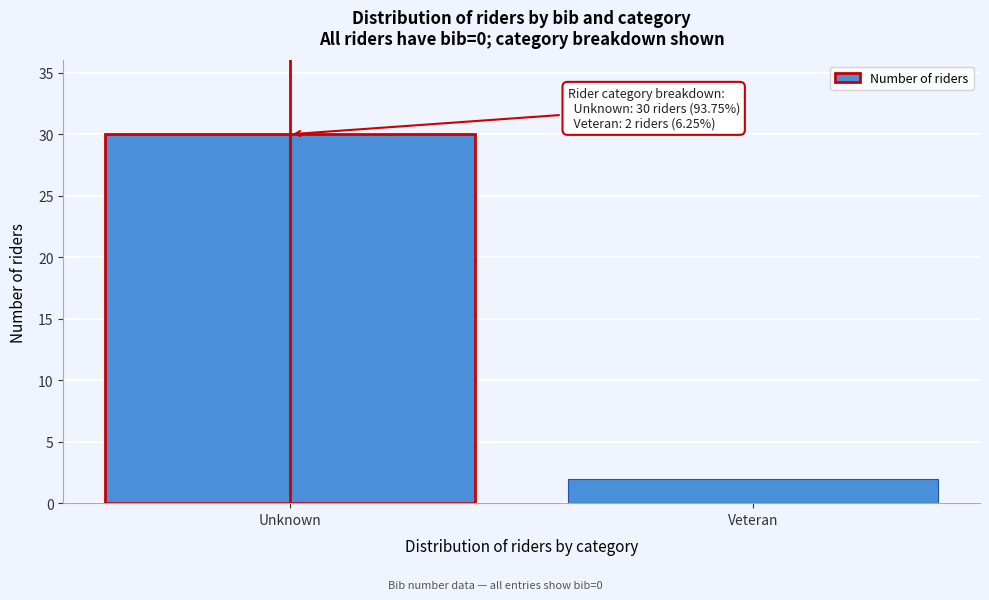

Reading right to left, list all the values displayed in this chart.

Veteran=2	Unknown=30